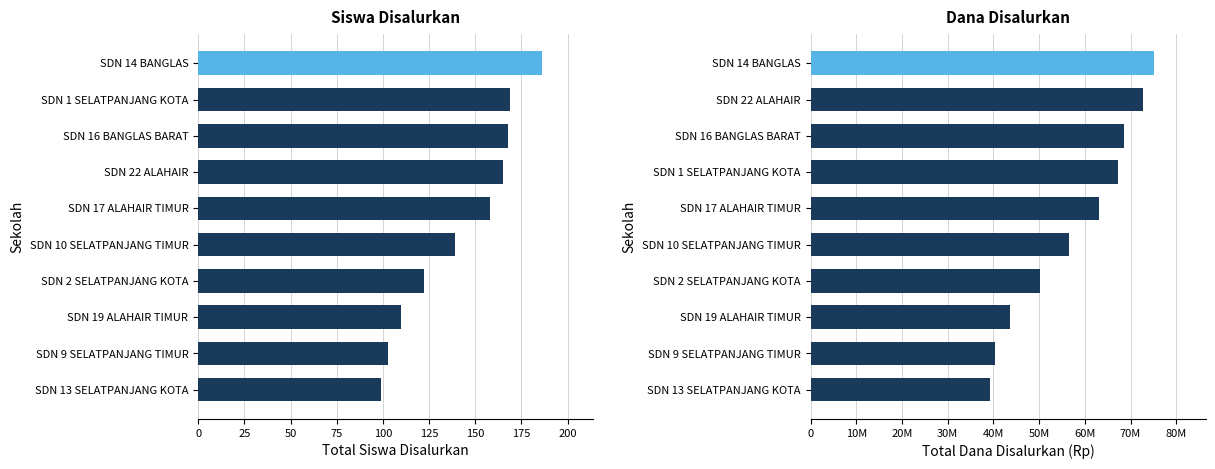

Between SDN 13 SELATPANJANG KOTA and SDN 16 BANGLAS BARAT, which series saw the biggest shift?

Dana Disalurkan